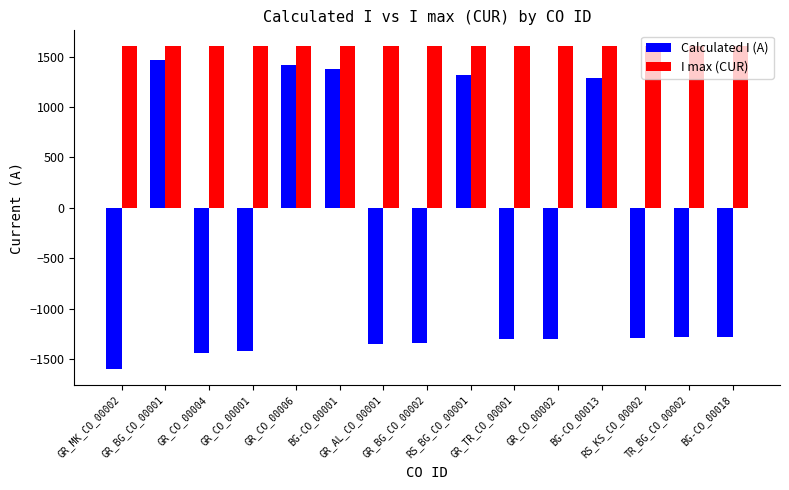

Count the number of data series in this chart.

2